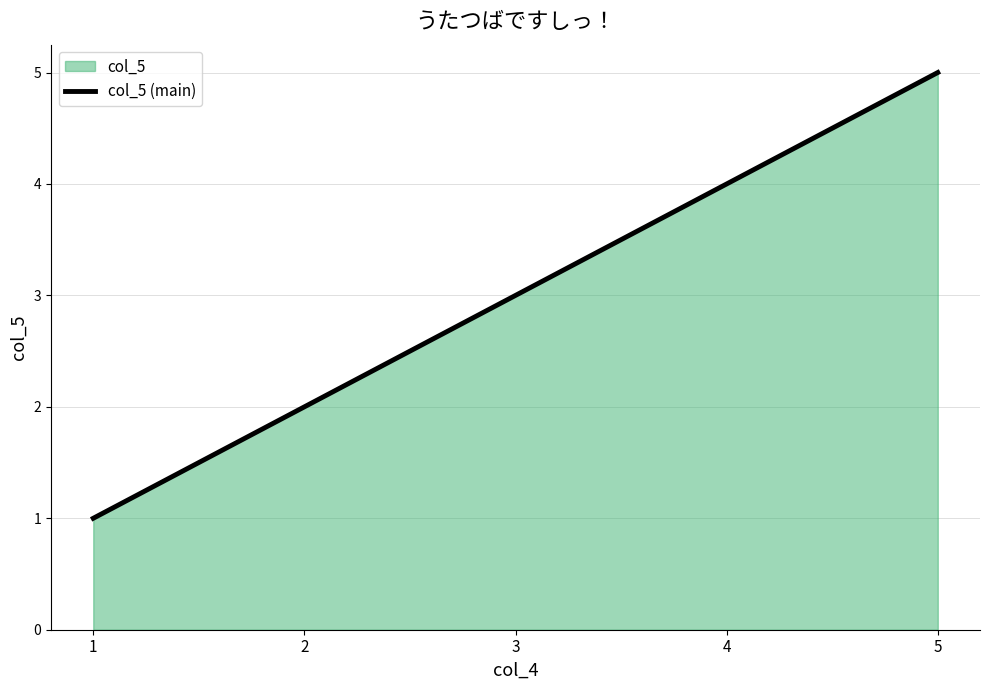

Which has a higher value, 1 or 3?

3